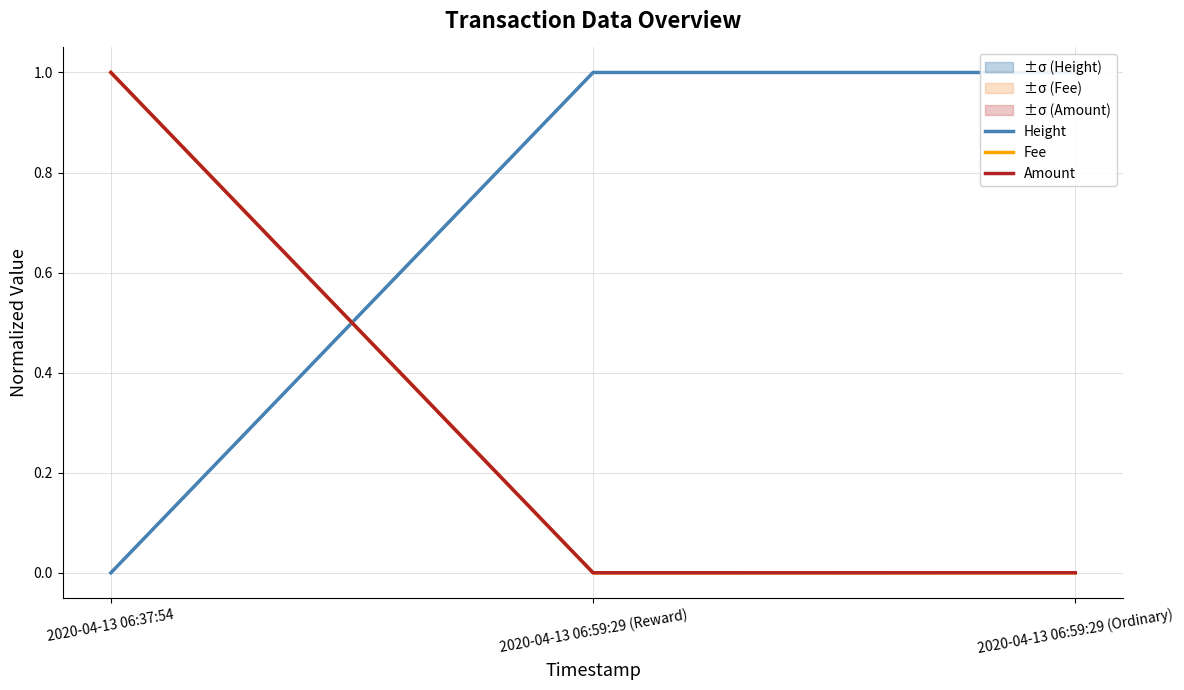

Is it true that Fee equals 0.3 at 2020-04-13 06:37:54?

False